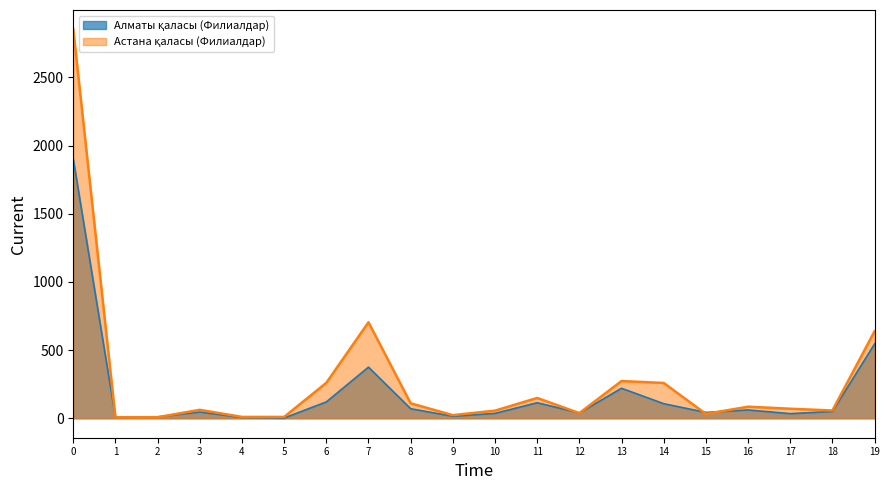

What is the maximum value shown in the chart?

2851